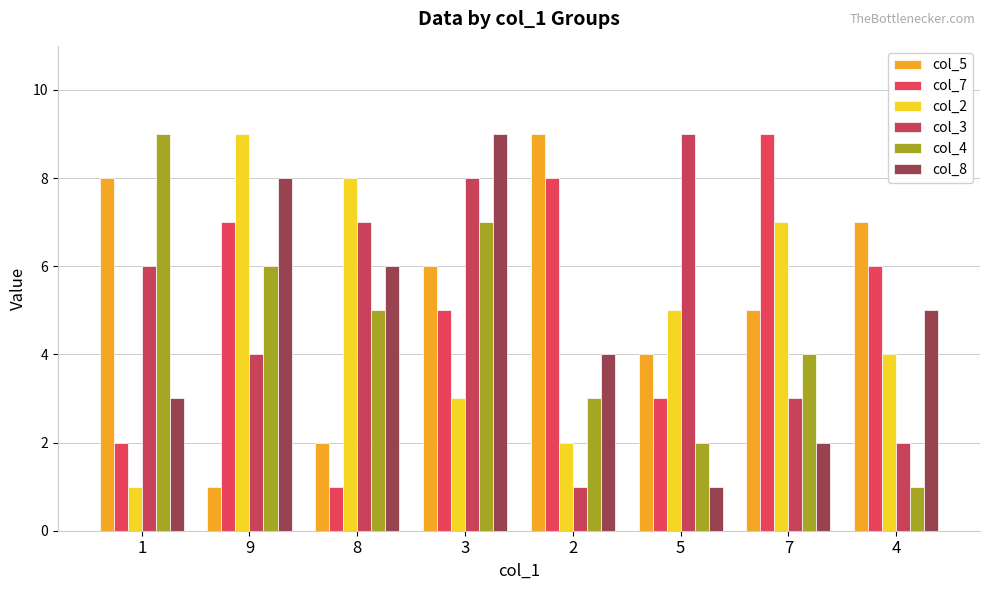

Which label corresponds to the largest value in the chart?

2